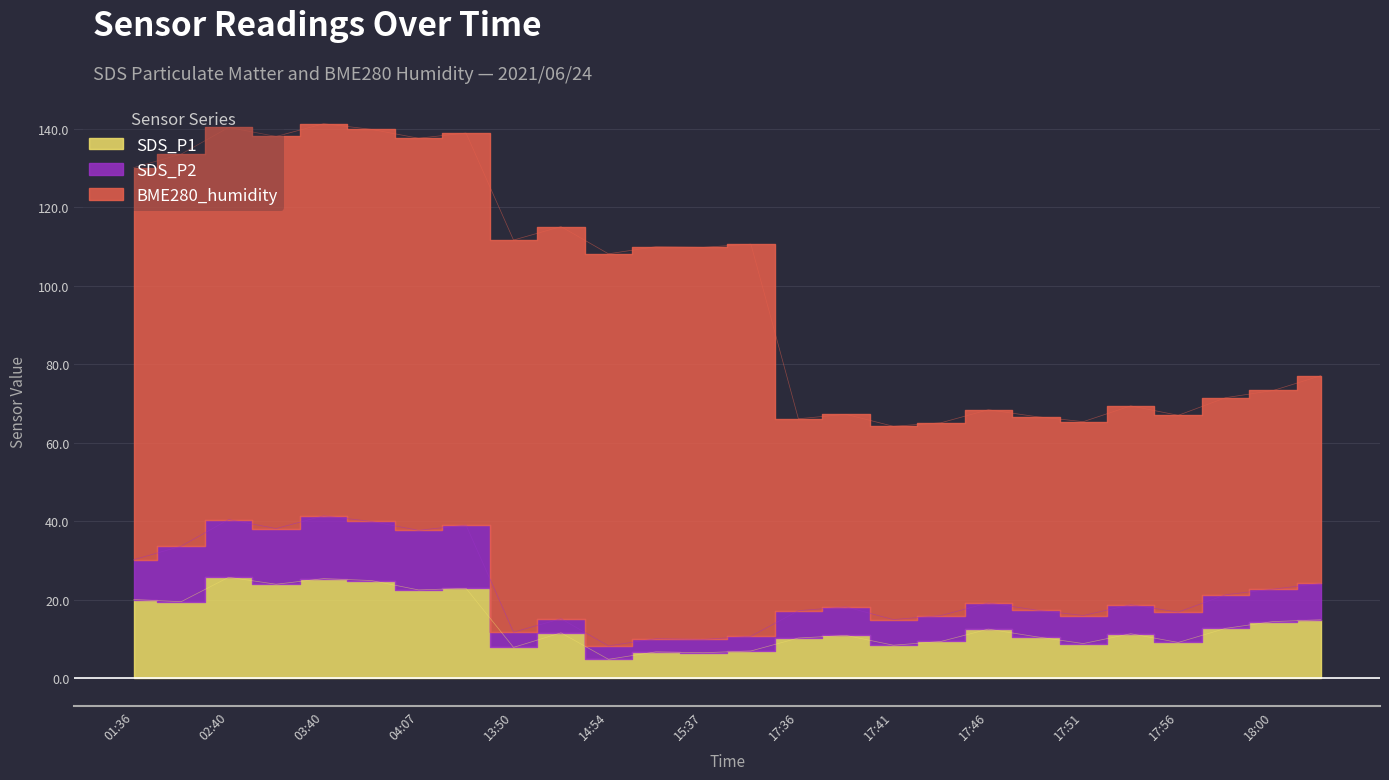

True or false: SDS_P2 and SDS_P1 intersect in this chart.

False